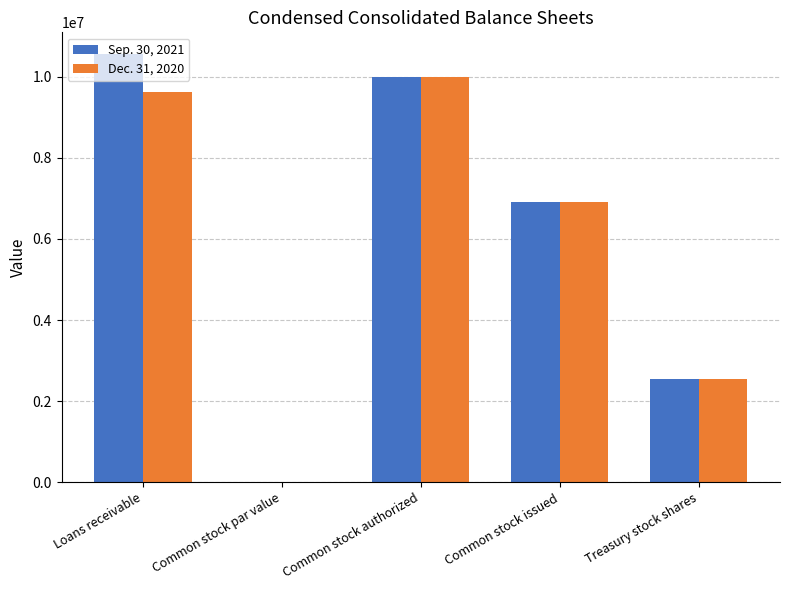

The value of Dec. 31, 2020 at Common stock authorized is 10000000.0. True or false?

True